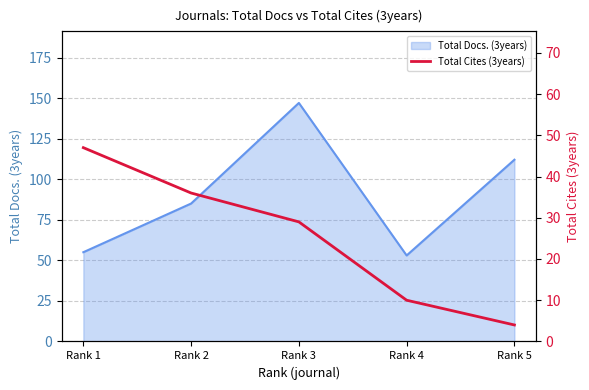

What is the highest value of the Total Docs. (3years) series?

147